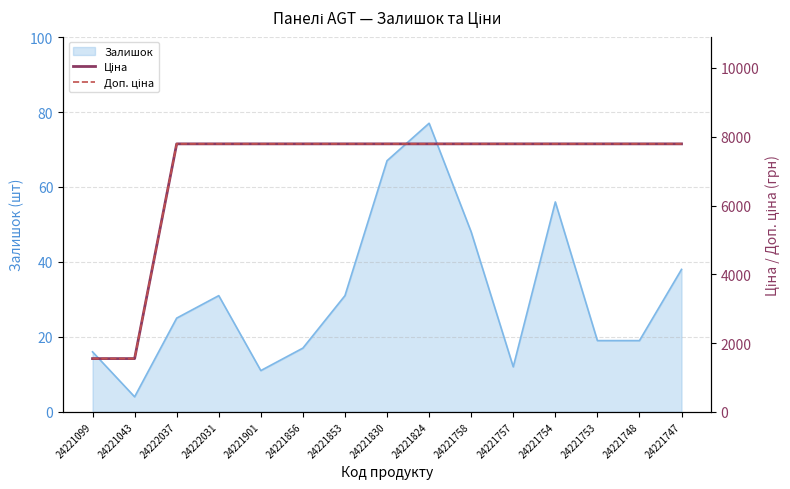

Count the number of categories in the chart.

15